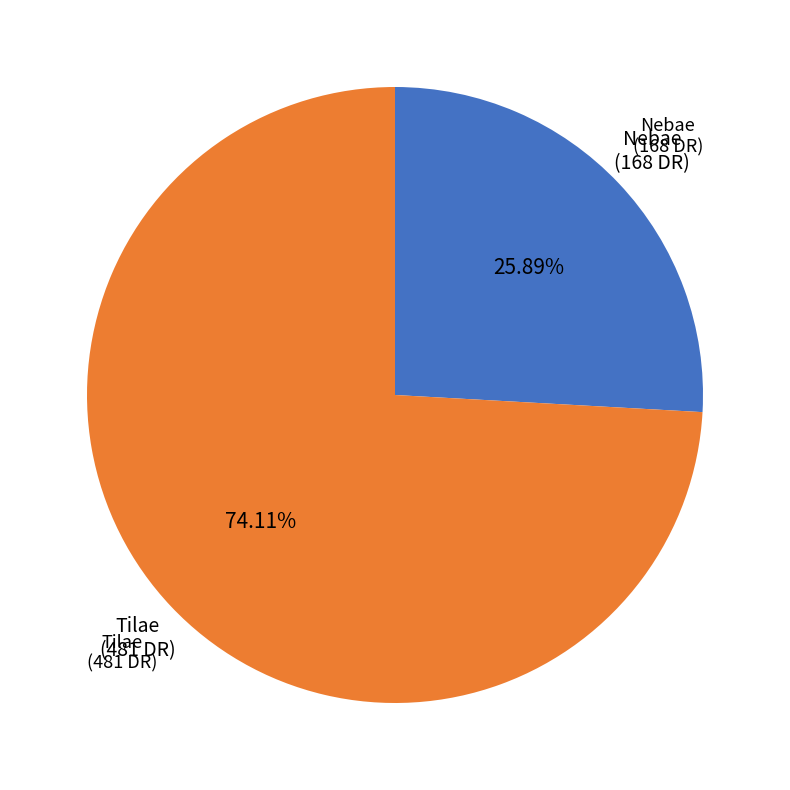

Is there any slice that represents more than half of the pie?

Yes